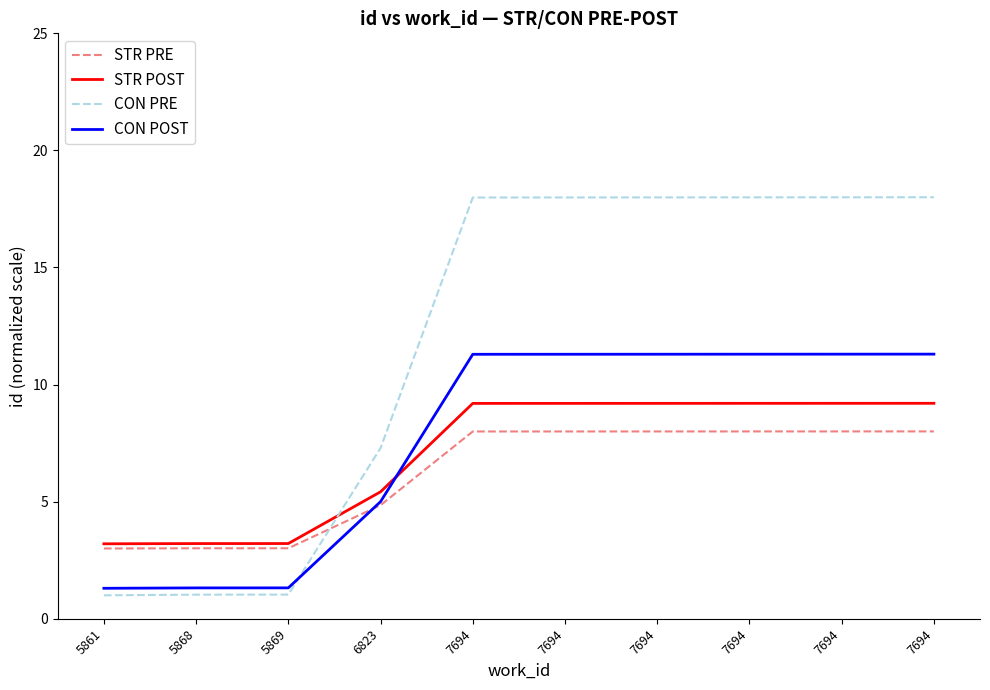

How many lines are shown in the chart?

4